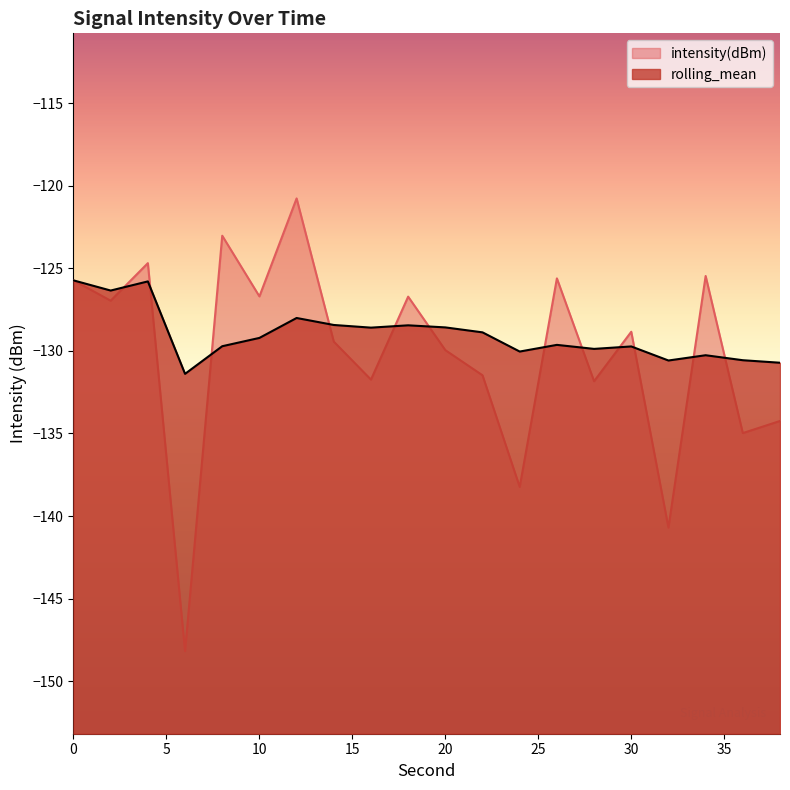

Rank the categories by intensity(dBm) value from highest to lowest.

12, 8, 4, 34, 26, 0, 10, 18, 2, 30, 14, 20, 22, 16, 28, 38, 36, 24, 32, 6